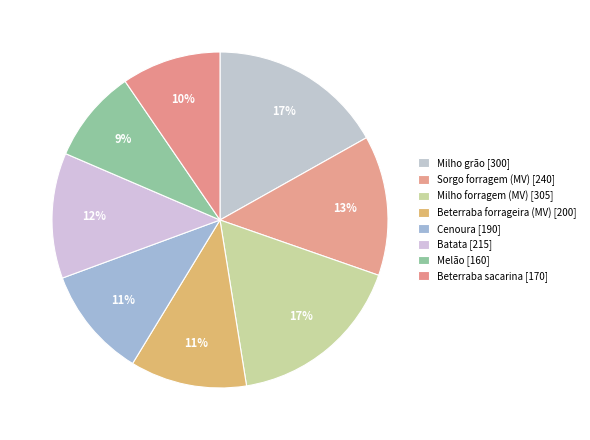

To the nearest percent, what portion does Beterraba forrageira (MV) represent?

11%